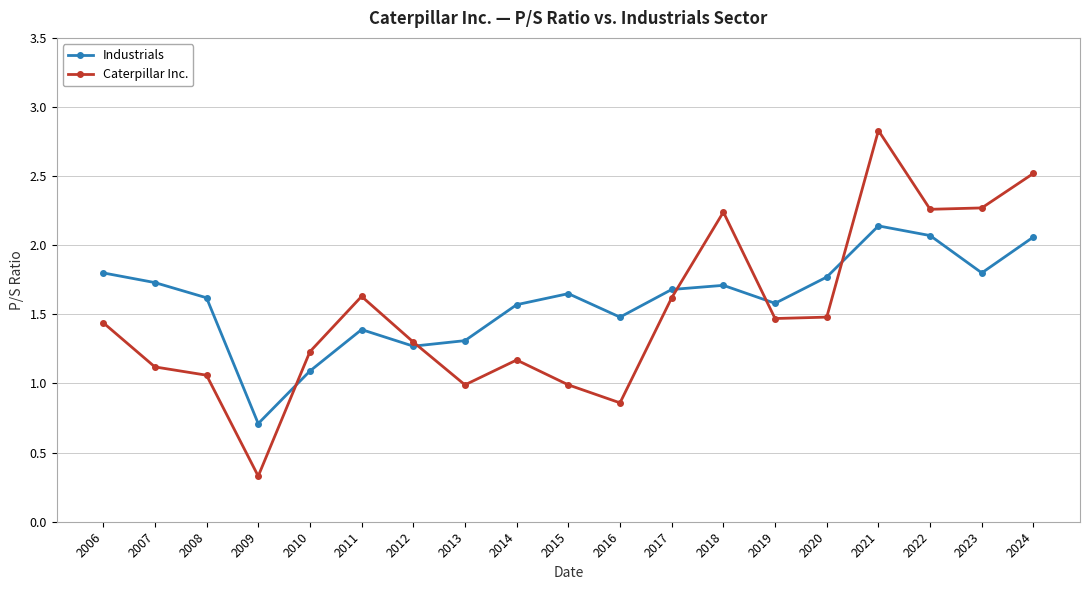

Rank the series by their average value, from highest to lowest.

Industrials, Caterpillar Inc.